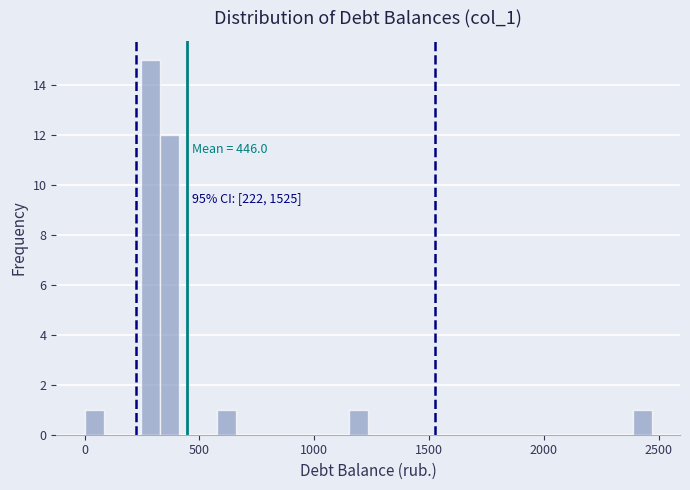

Read against the x-axis, roughly where is the centre of the tallest bar?

300